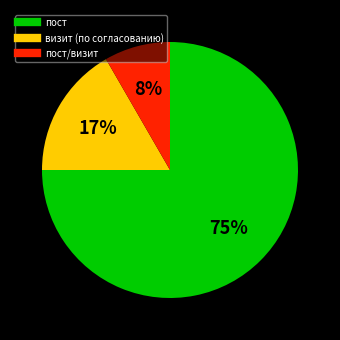

Is there any slice that represents more than half of the pie?

Yes